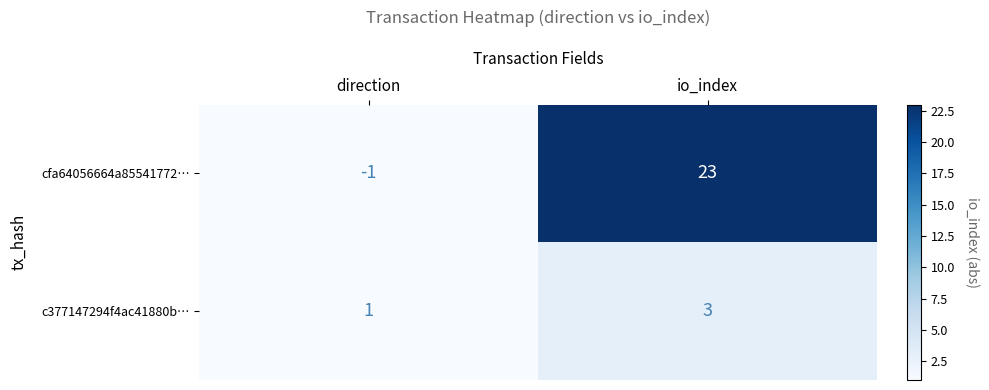

List the series in order of their peak value, lowest first.

c377147294f4ac41880b…, cfa64056664a85541772…